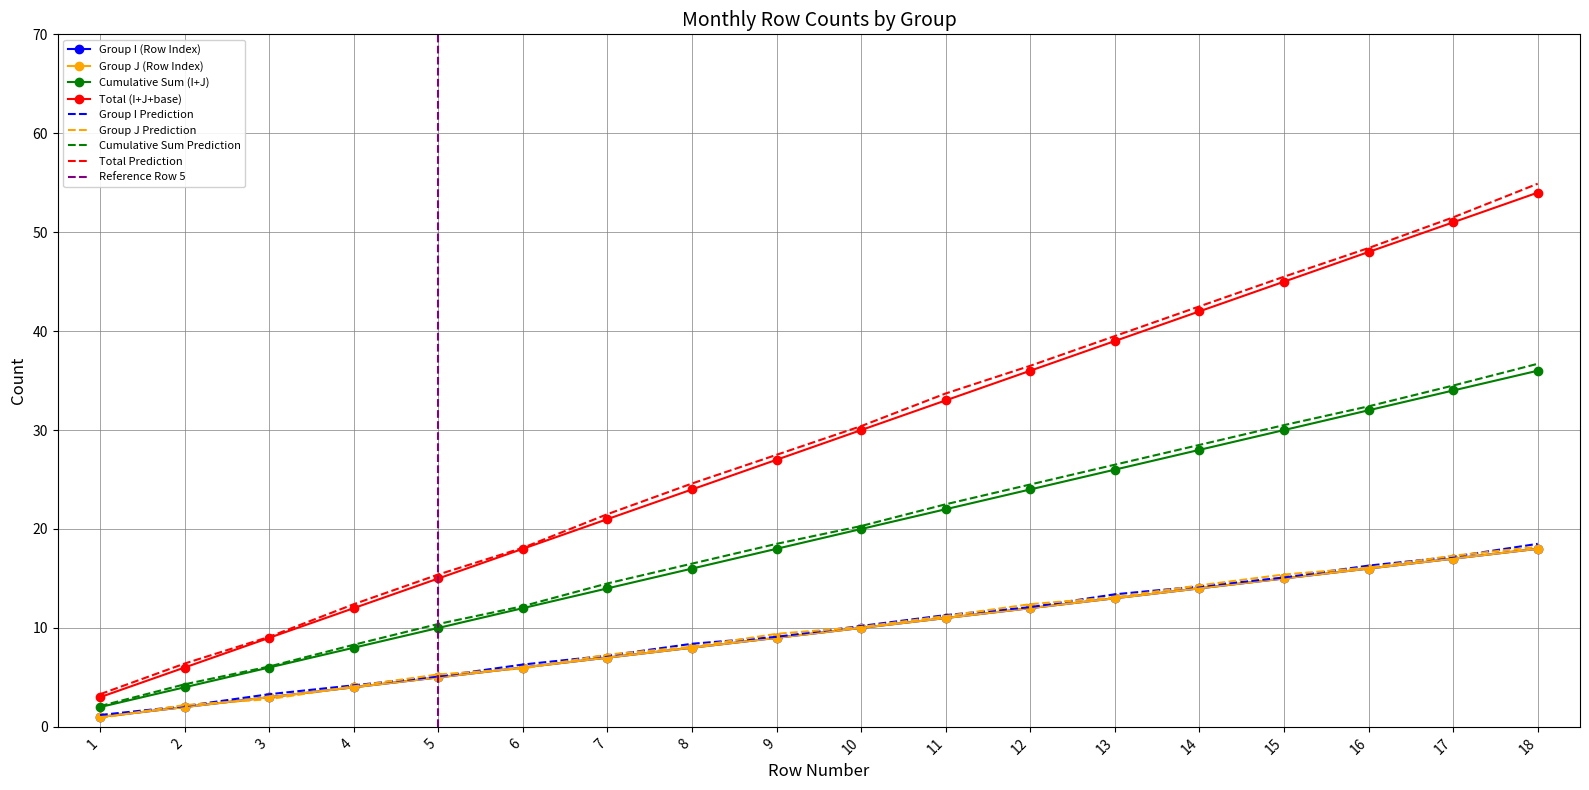

What is the sum of all Group I - Row Index values?

171